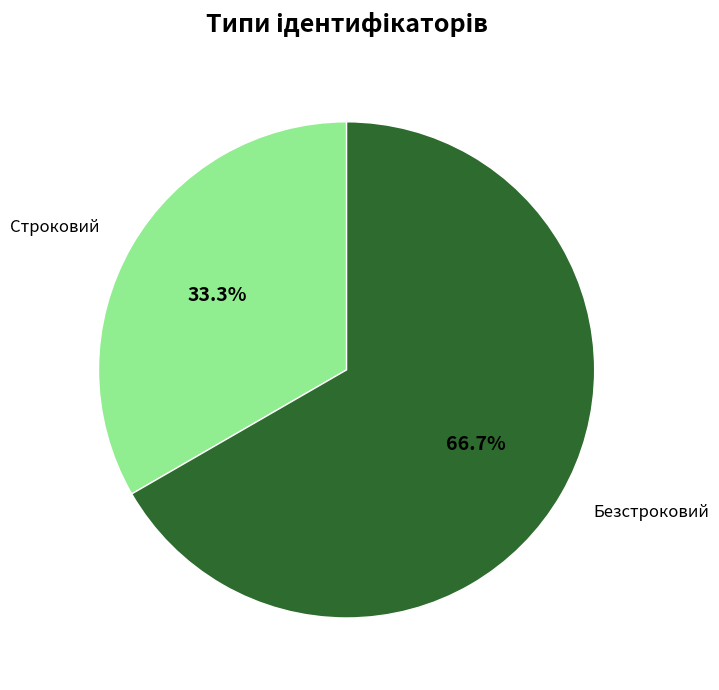

The Безстроковий slice represents 67% of the pie. True or false?

True